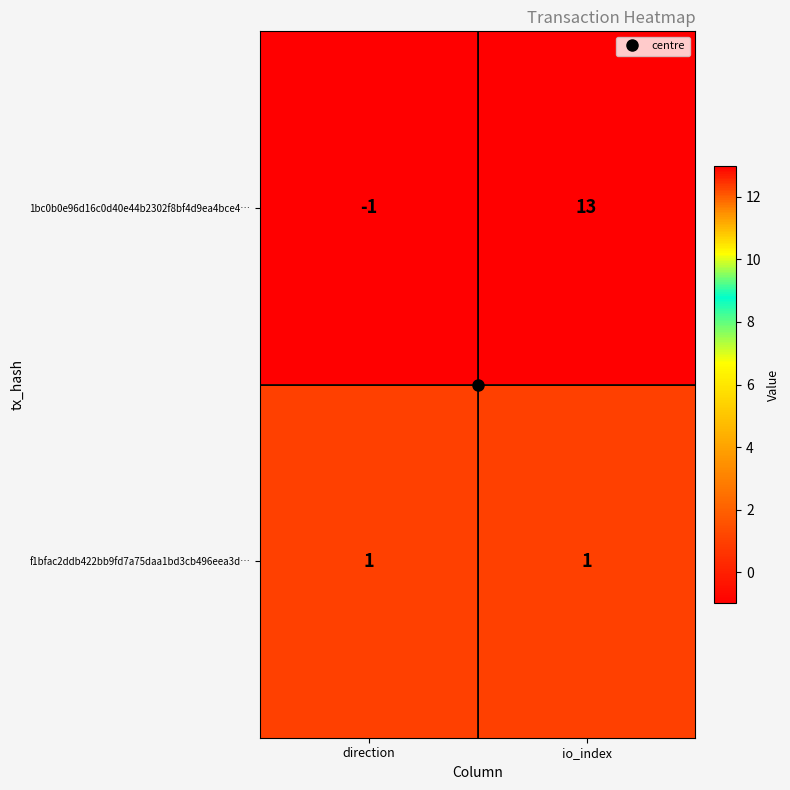

At how many categories does at least one series exceed 2?

1